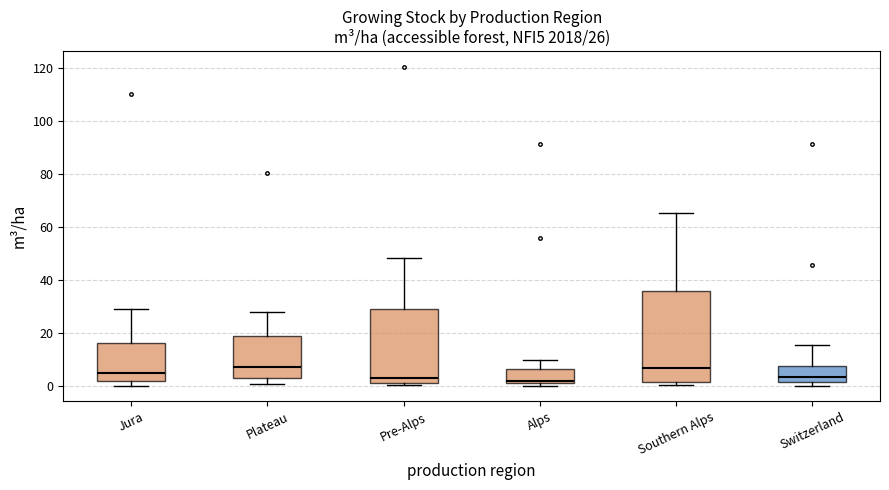

Comparing the boxes themselves (not the whiskers), which one is the tallest?

Southern Alps